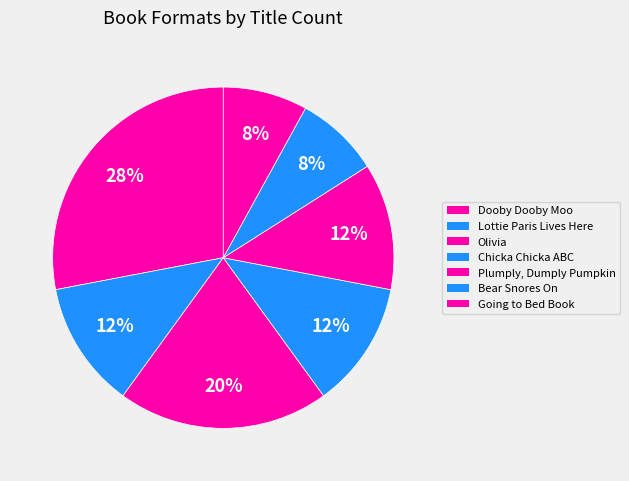

How many segments does this pie chart have?

7